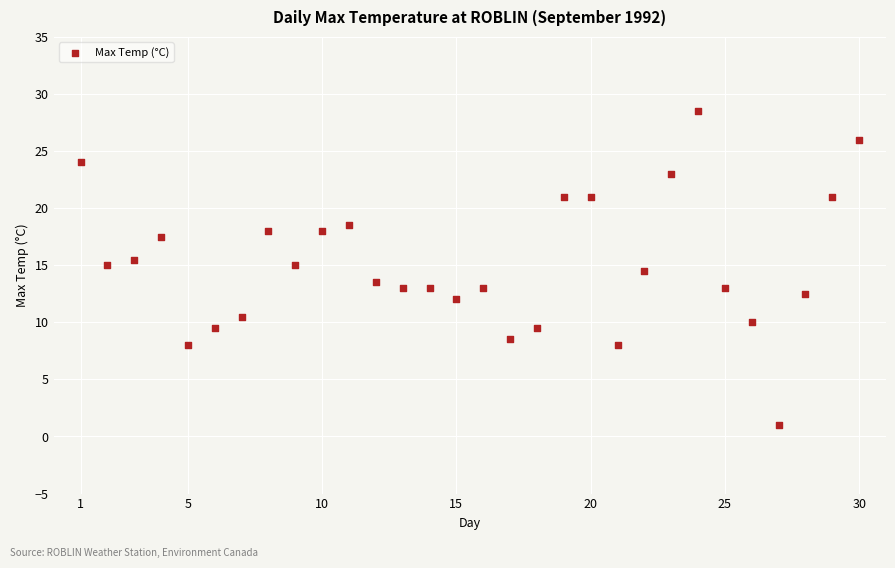

What is the range of Y values (max minus min)?

27.5